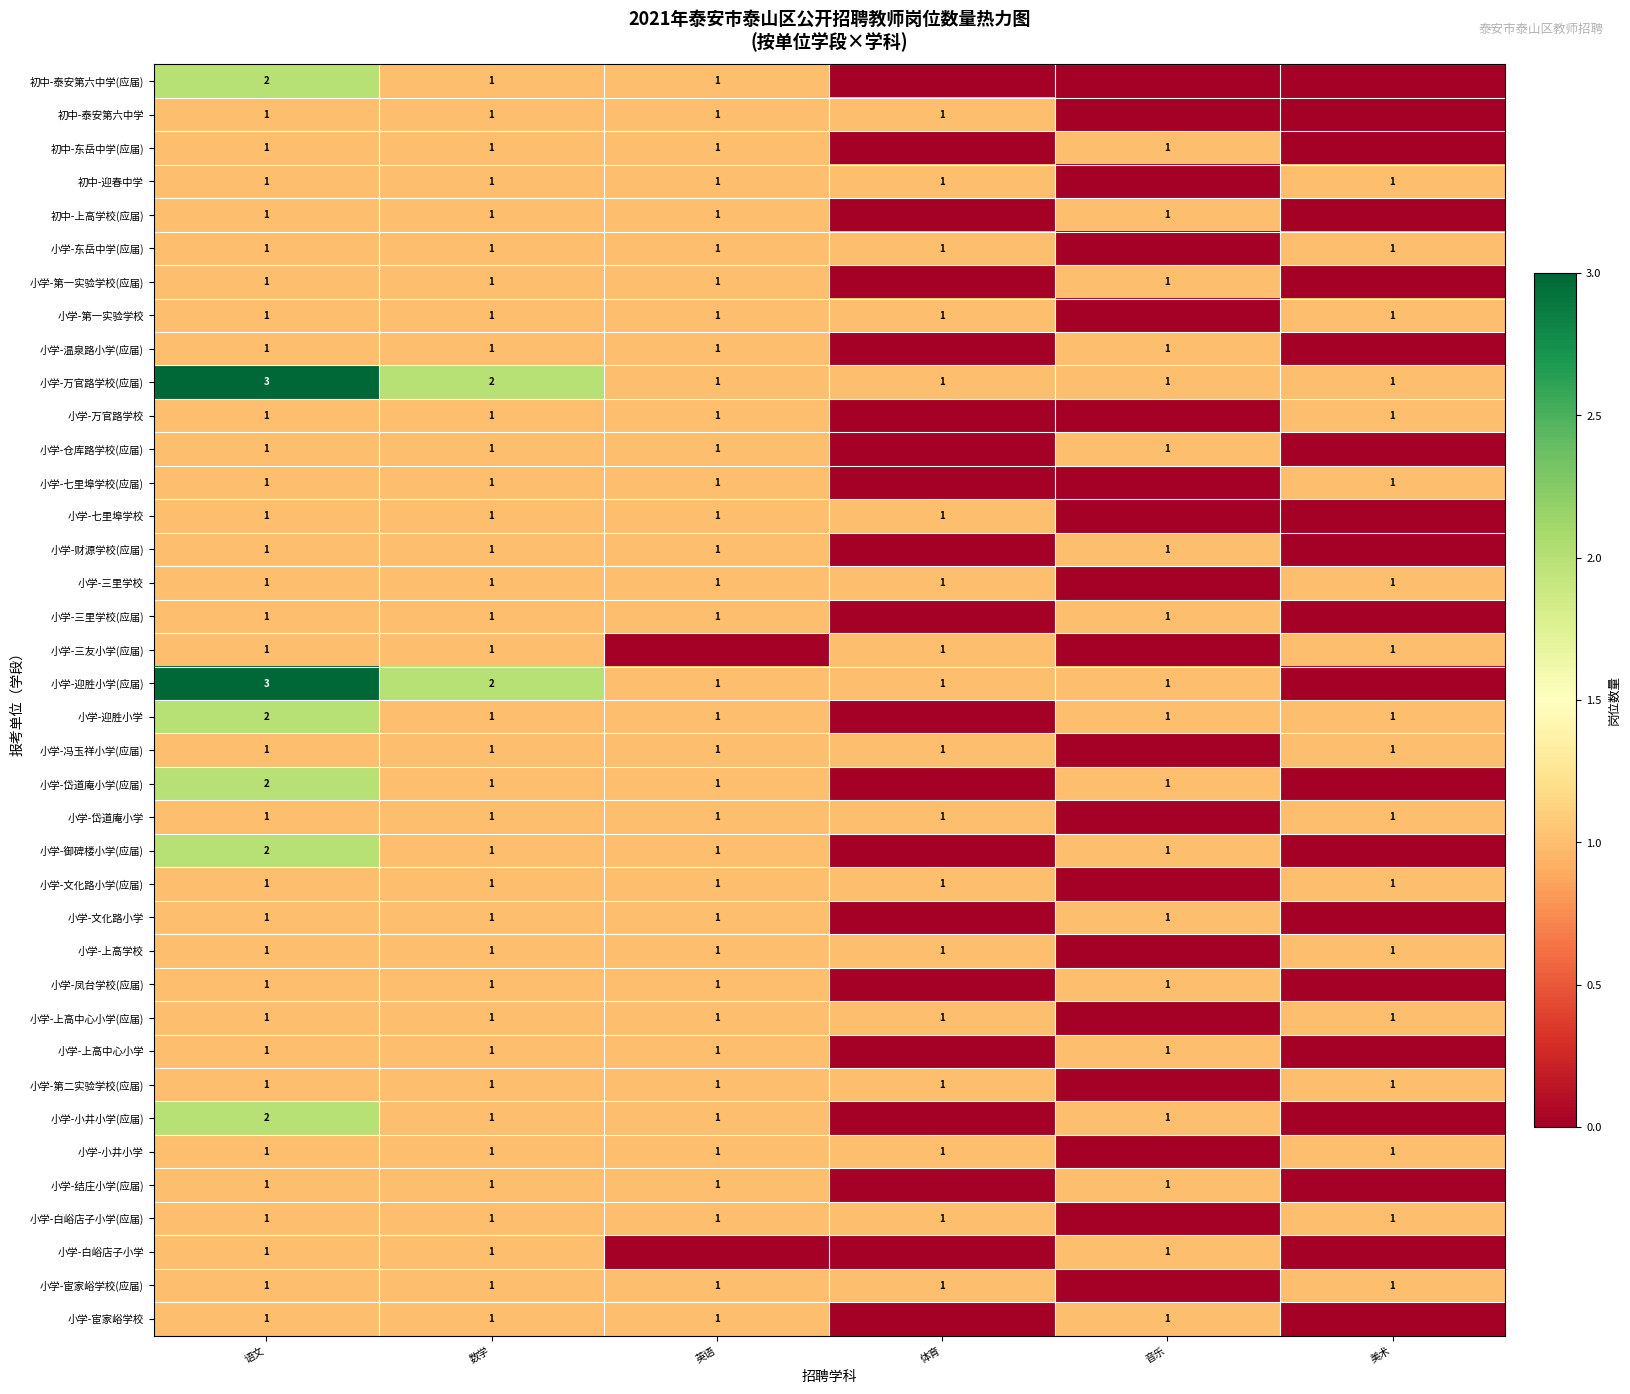

Between 美术 and 数学, which is larger?

数学